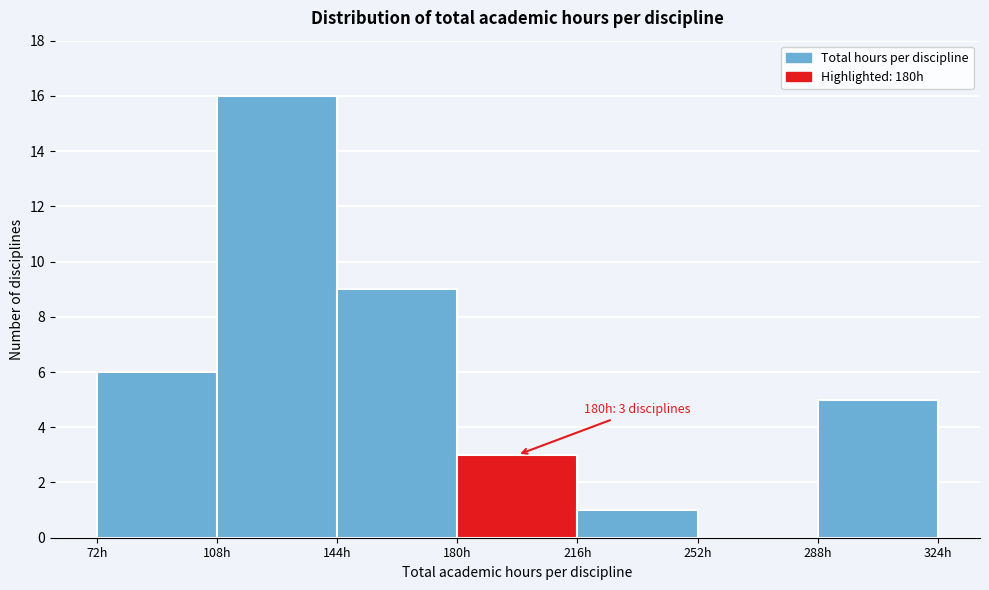

Over which range of the x-axis is the bar tallest?

108 to 144